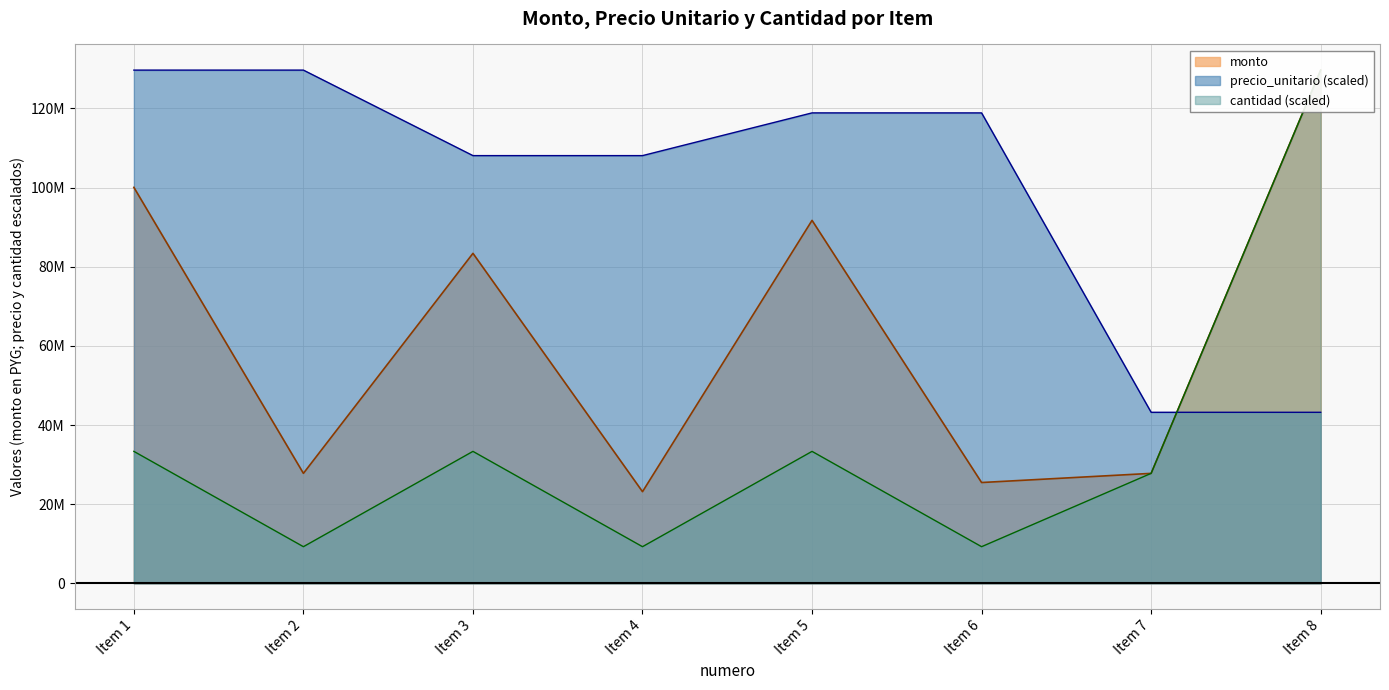

Is it true that precio_unitario equals 108064443.3 at Item 3?

True